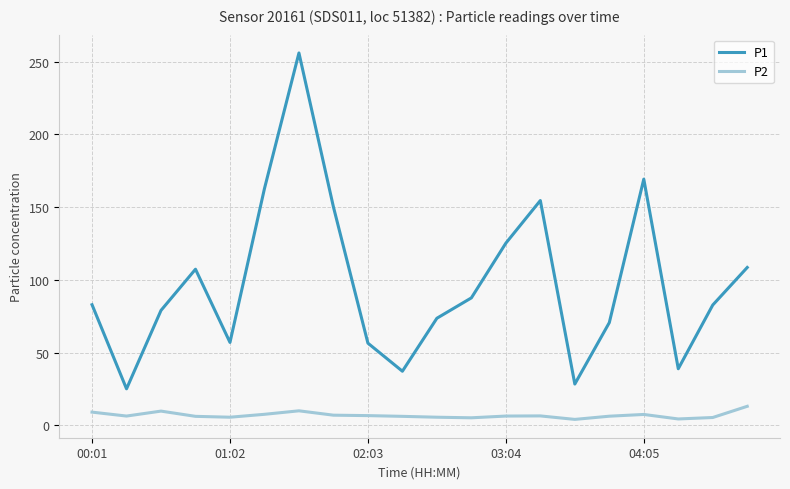

Rank the series by their average value, from lowest to highest.

P2, P1